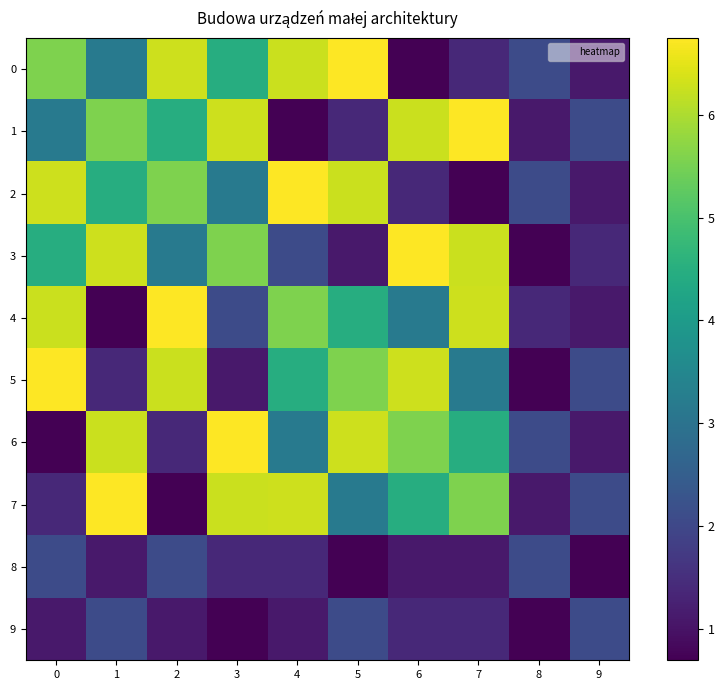

How many categories are shown in the chart?

10